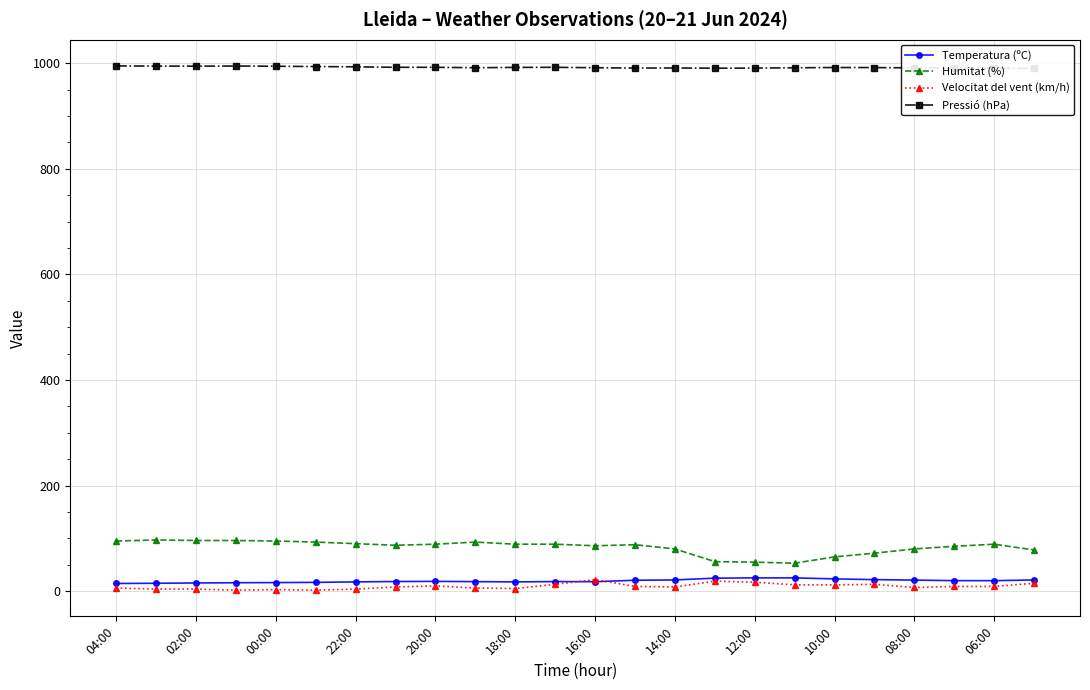

True or false: Temperatura (ºC) has more than 1 interior local peaks.

True